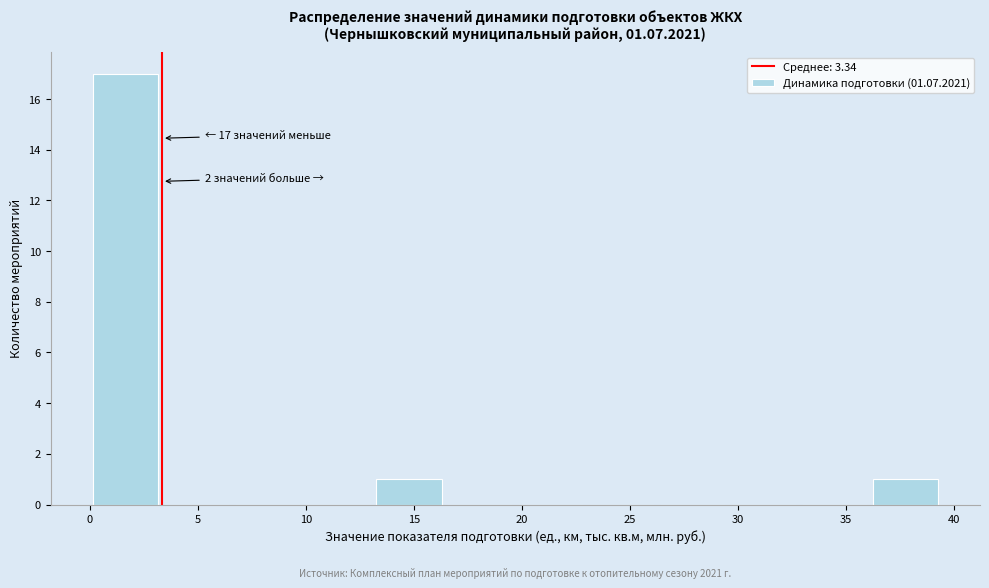

Which range on the x-axis has the tallest bar?

0.0 to 3.5